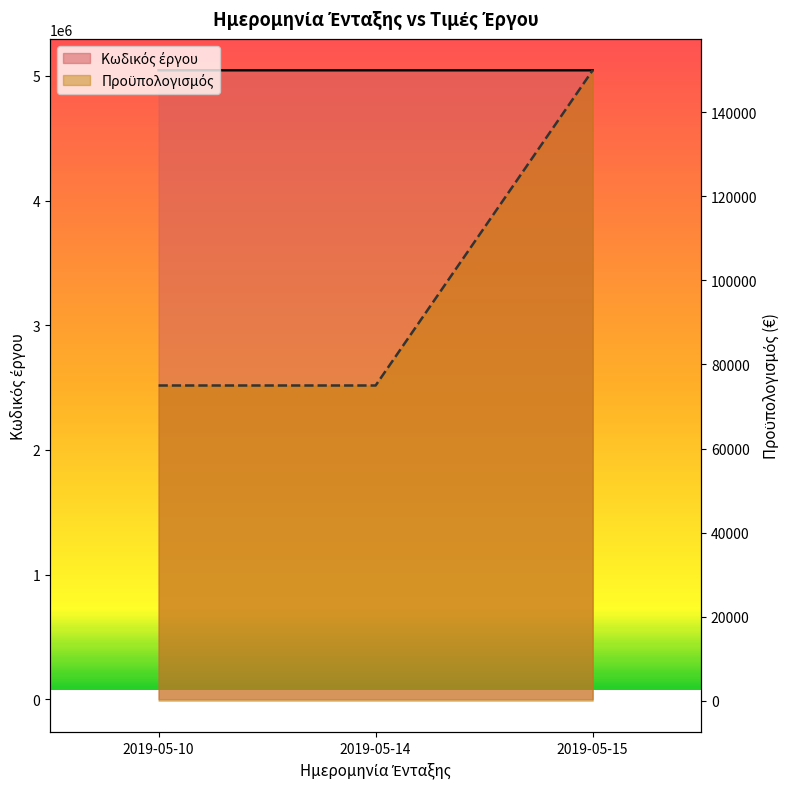

Rank the series by their maximum value, from highest to lowest.

Κωδικός έργου, Προϋπολογισμός